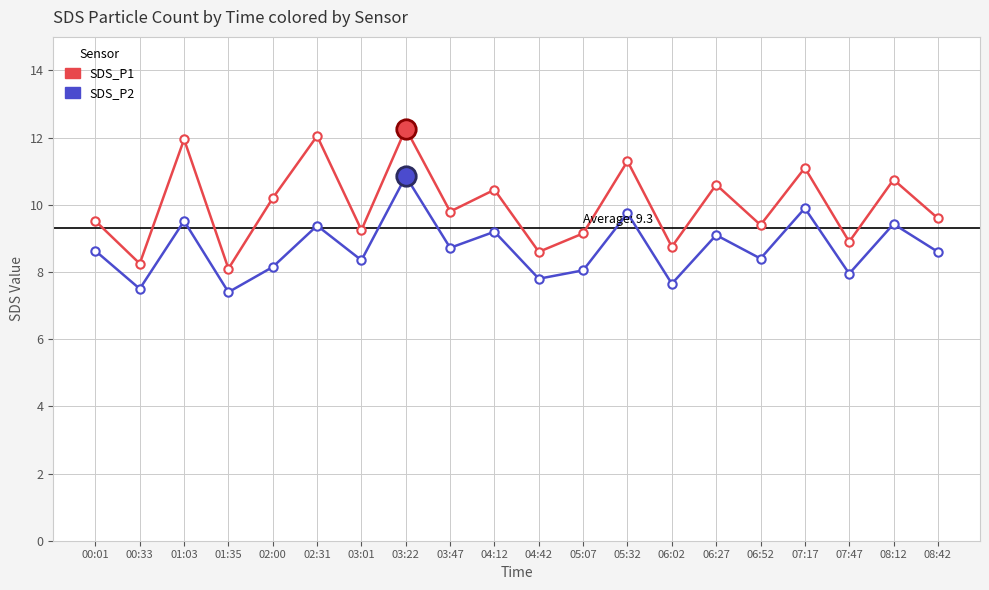

What is the difference between the SDS_P2 values at 02:31 and 00:33?

1.9